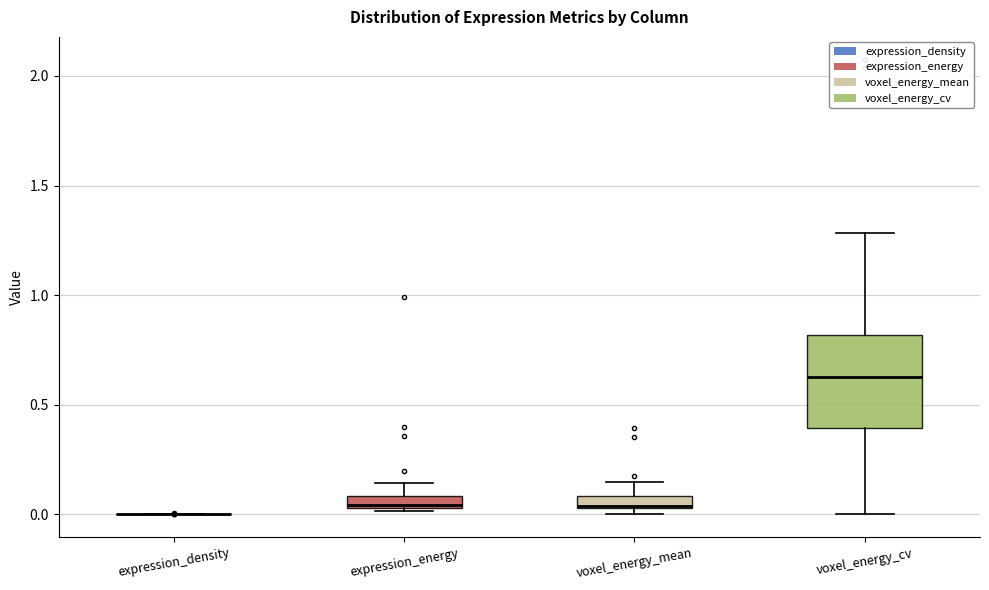

Which box is the tallest, from its lower edge to its upper edge?

voxel_energy_cv